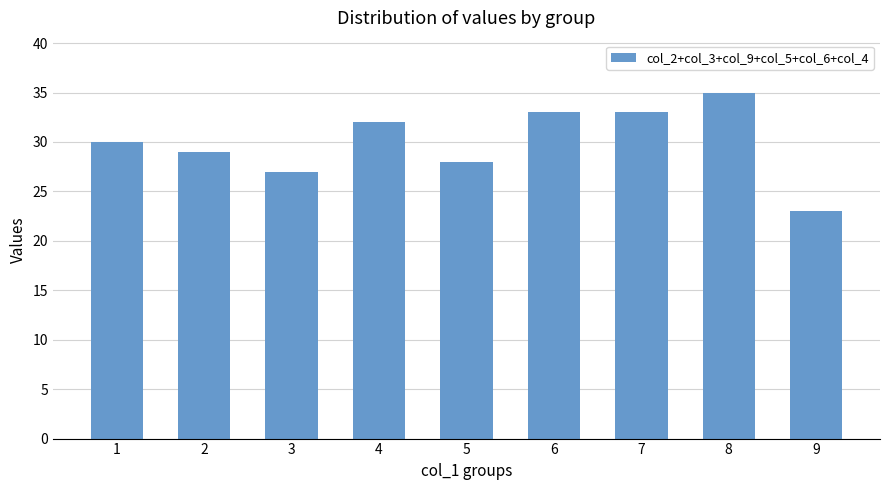

Reading left to right, extract all data points from this chart.

30	29	27	32	28	33	33	35	23